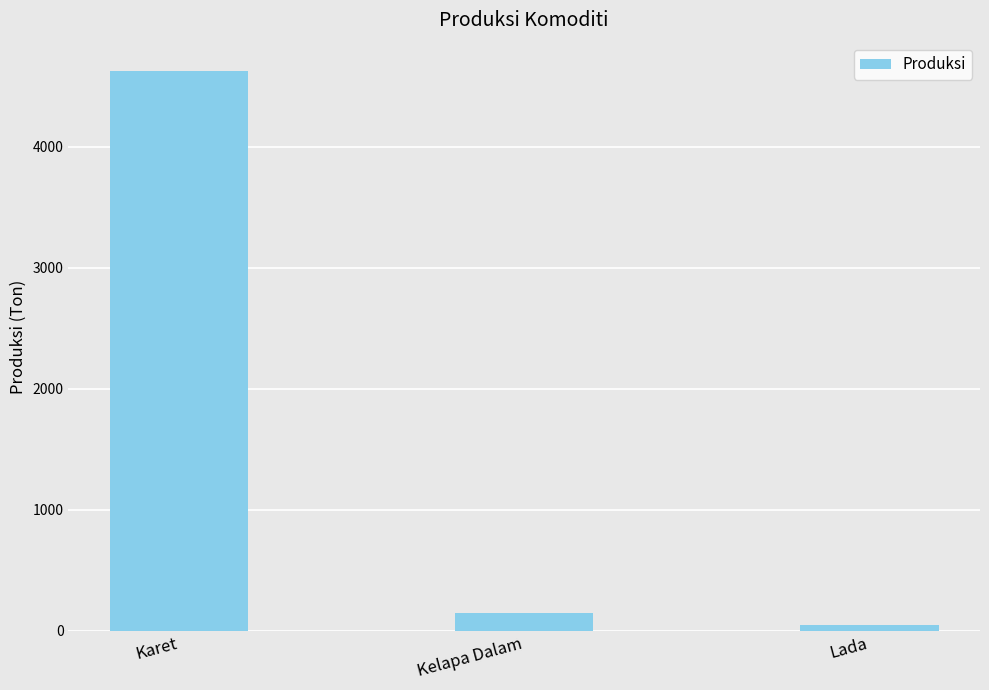

Approximately how many times larger is the value at Karet compared to Lada?

90.8